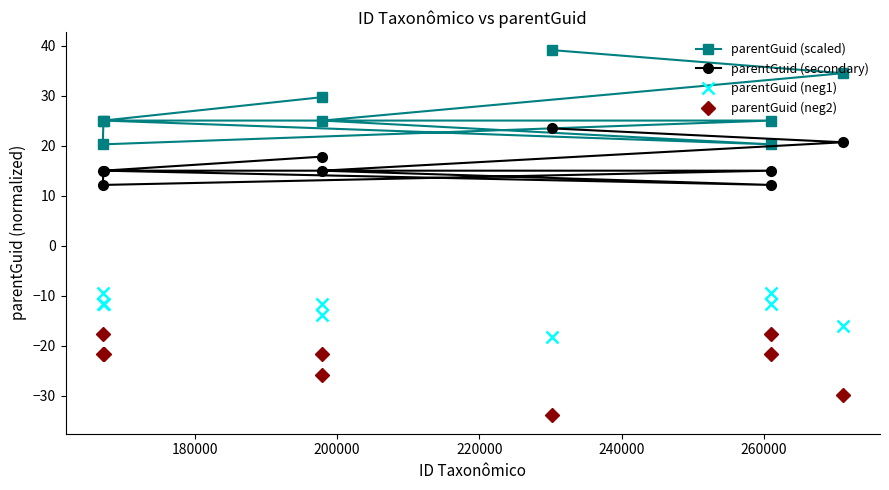

What is the minimum value for parentGuid (scaled)?

20.3